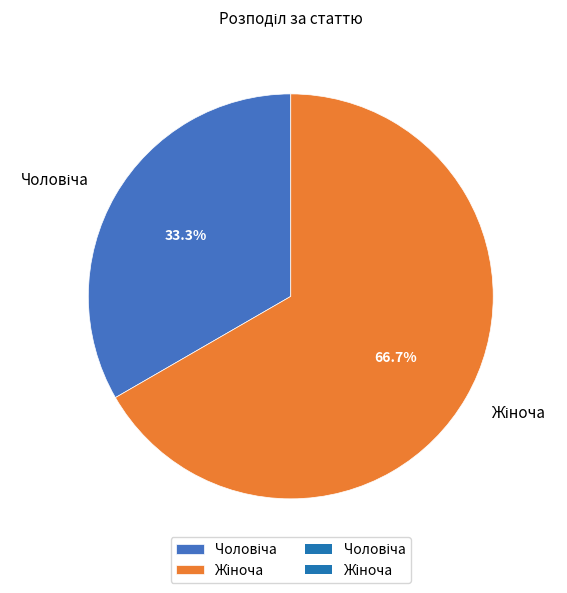

Does any single category account for the majority?

Yes